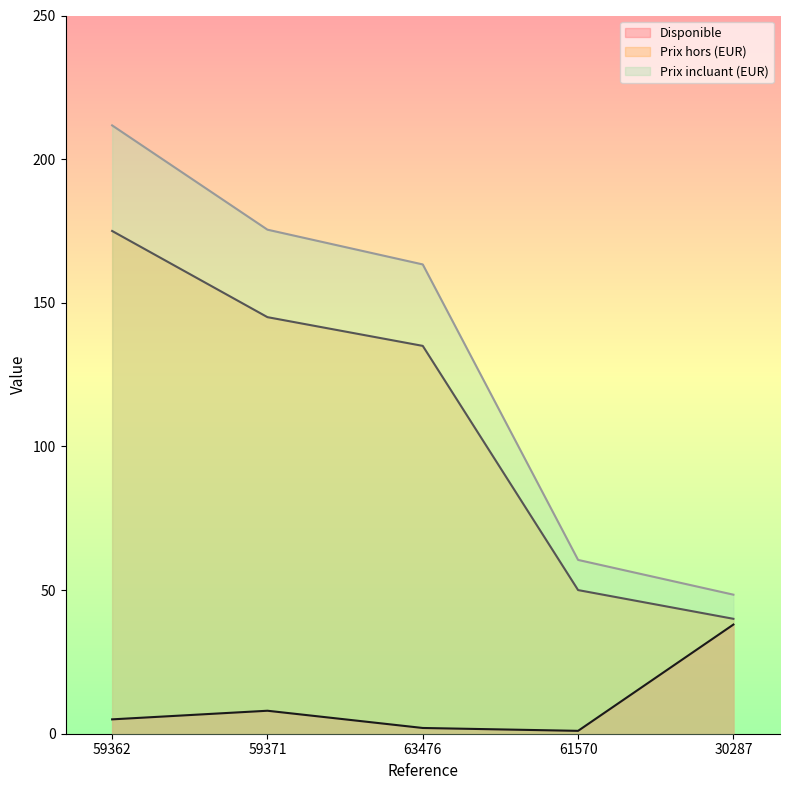

Does the chart have visible grid lines?

No